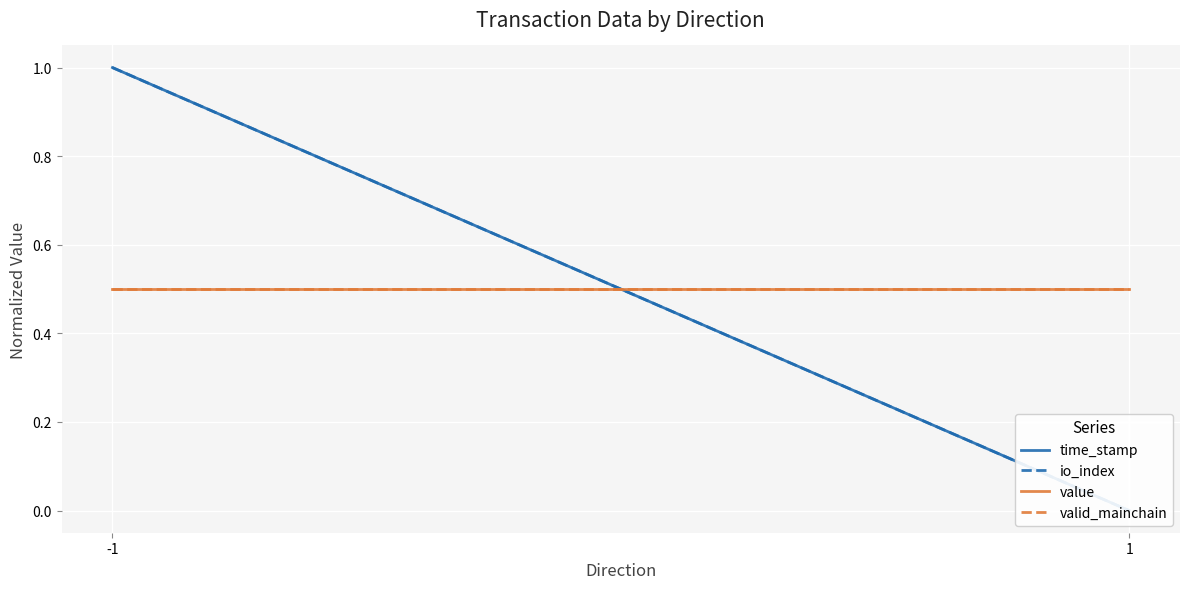

How many lines are shown in the chart?

4